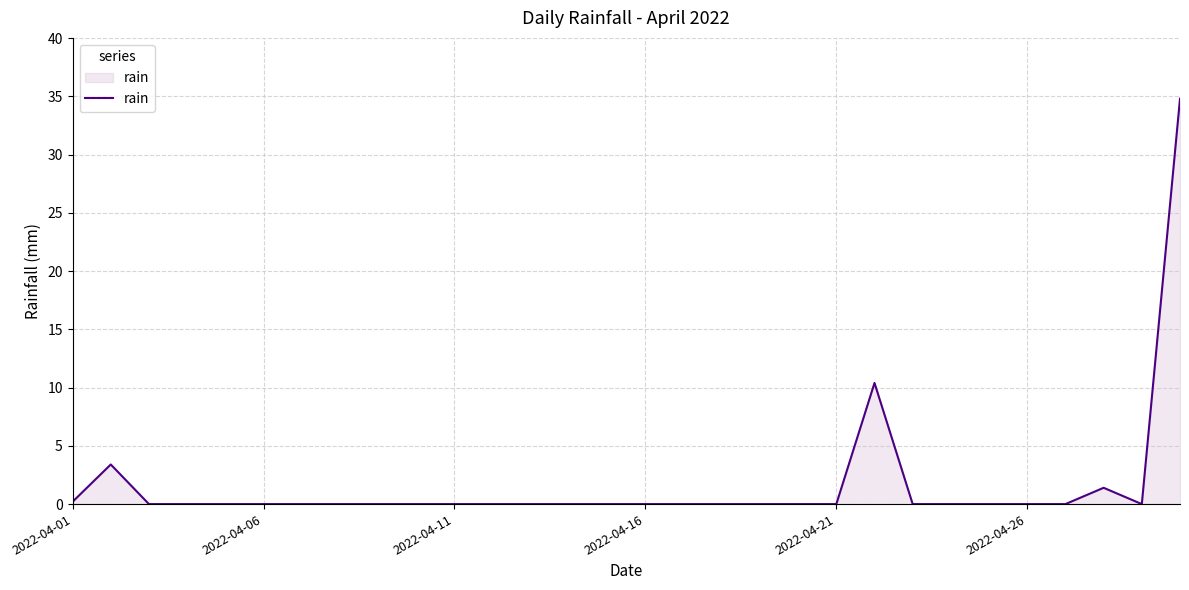

What is the maximum value shown in the chart?

34.8